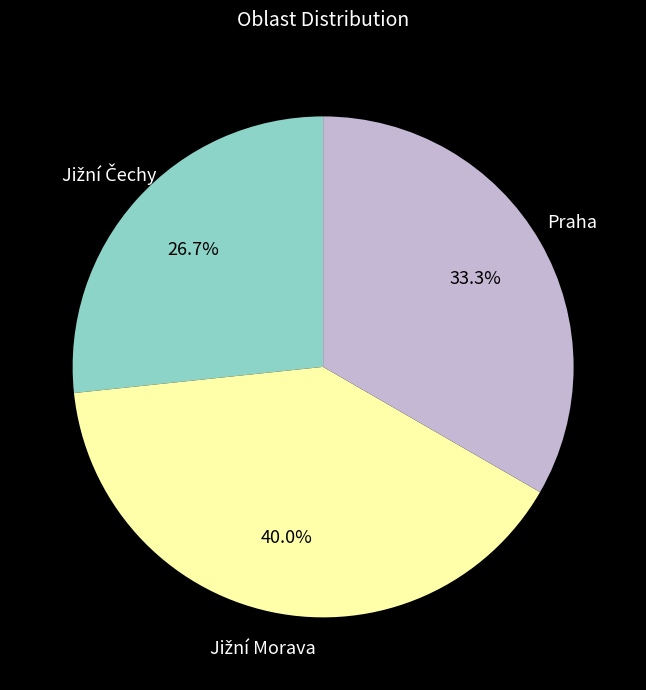

Is there any slice that represents more than half of the pie?

No